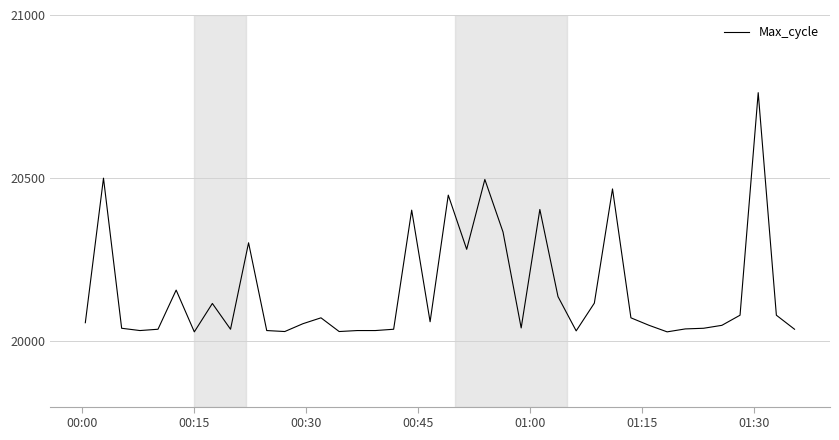

What is the maximum value shown in the chart?

20762